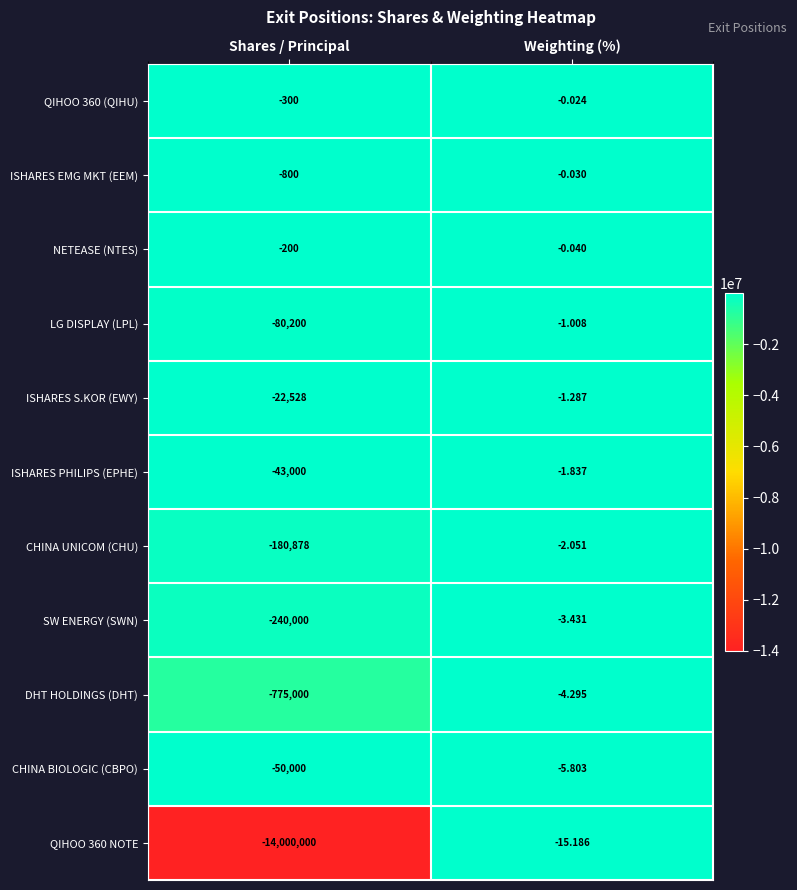

Count the number of data series in this chart.

11